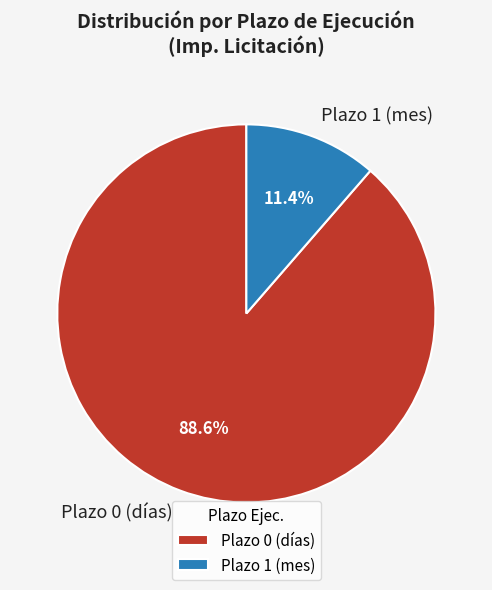

Rank the categories by value from lowest to highest.

Plazo 1 (mes), Plazo 0 (días)